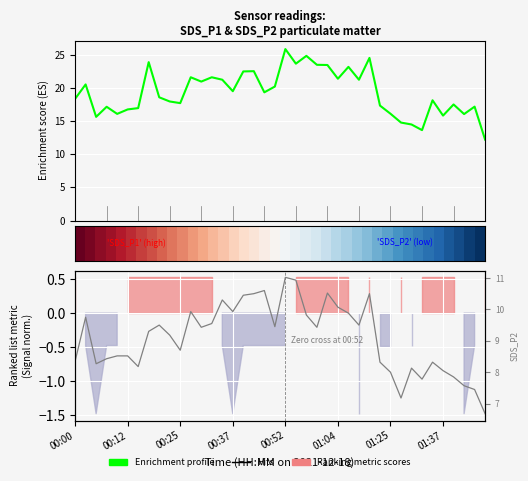

How many lines are shown in the chart?

3